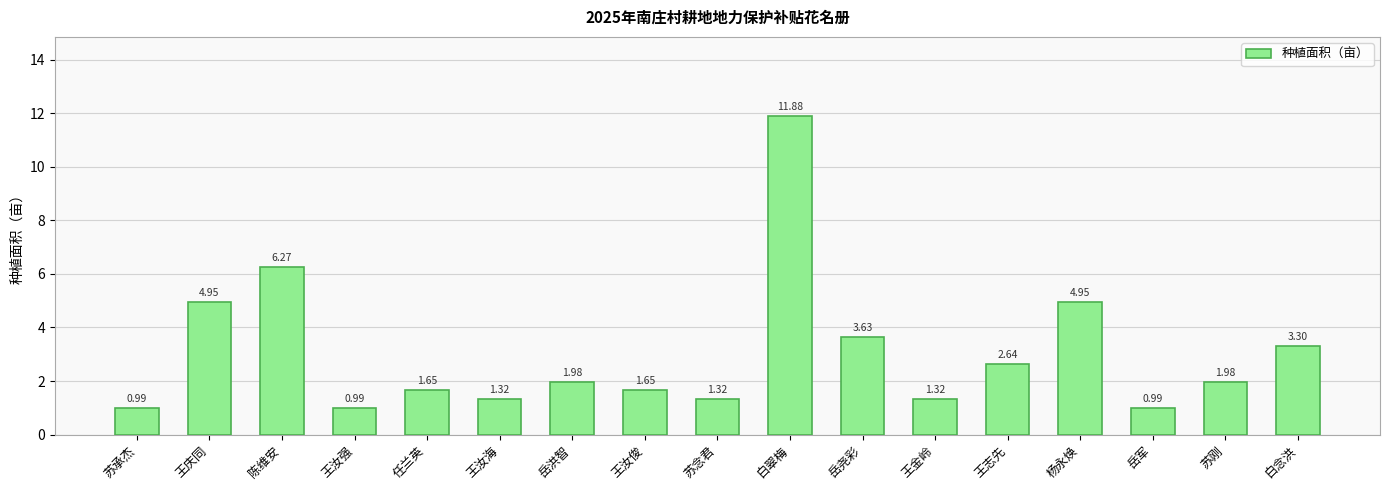

What is the change in value from 任兰英 to 岳洪智?

+0.3